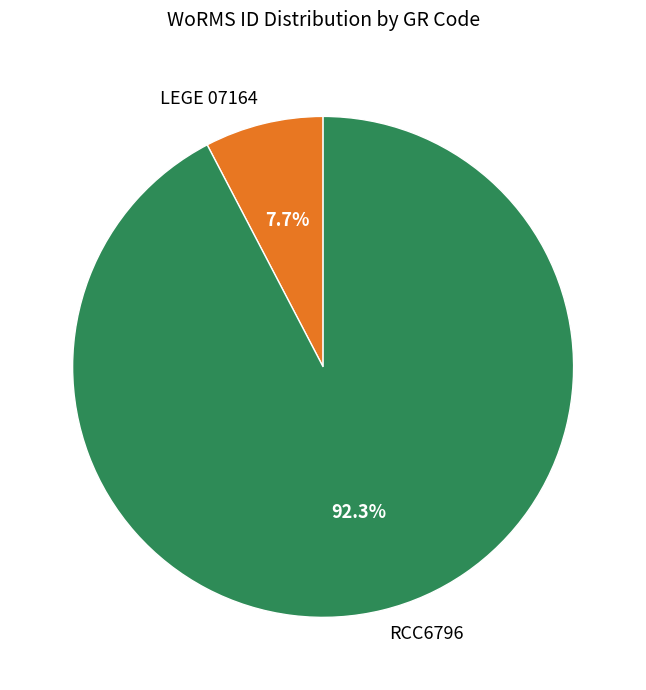

Approximately how many times larger is the value at LEGE 07164 compared to RCC6796?

0.1